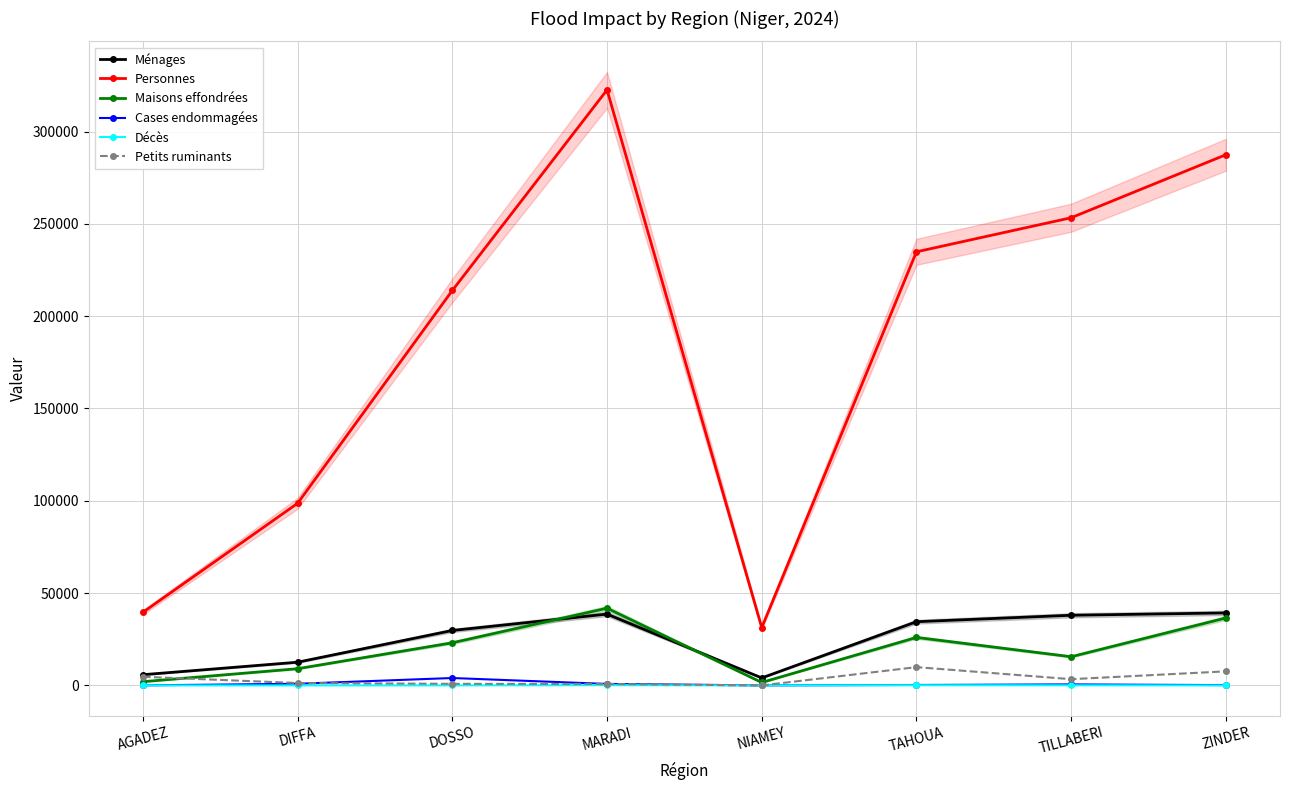

Rank the series by their maximum value, from highest to lowest.

Personnes, Maisons effondrées, Ménages, Petits ruminants, Cases endommagées, Décès